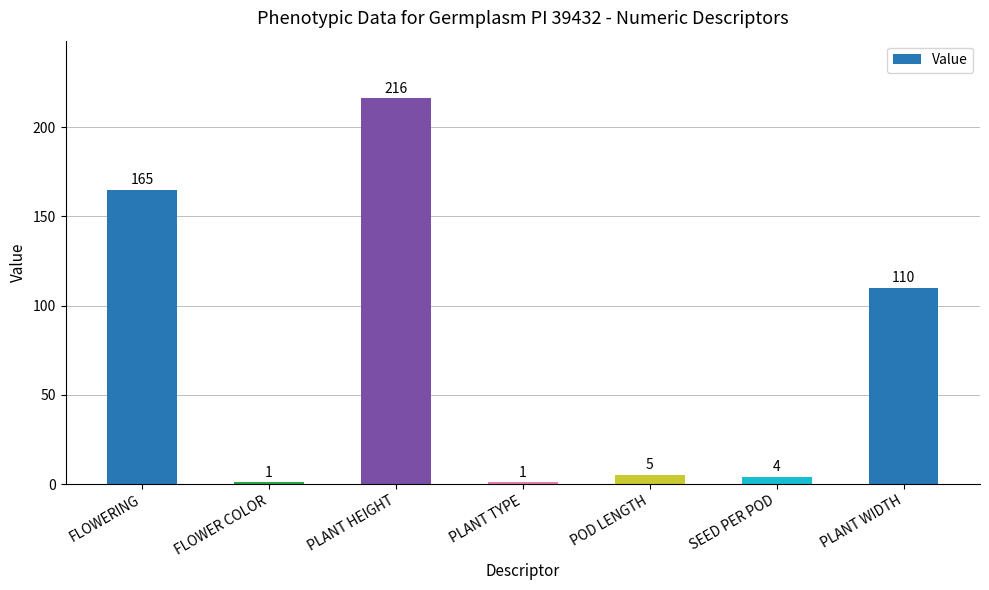

Are the bars horizontal?

No